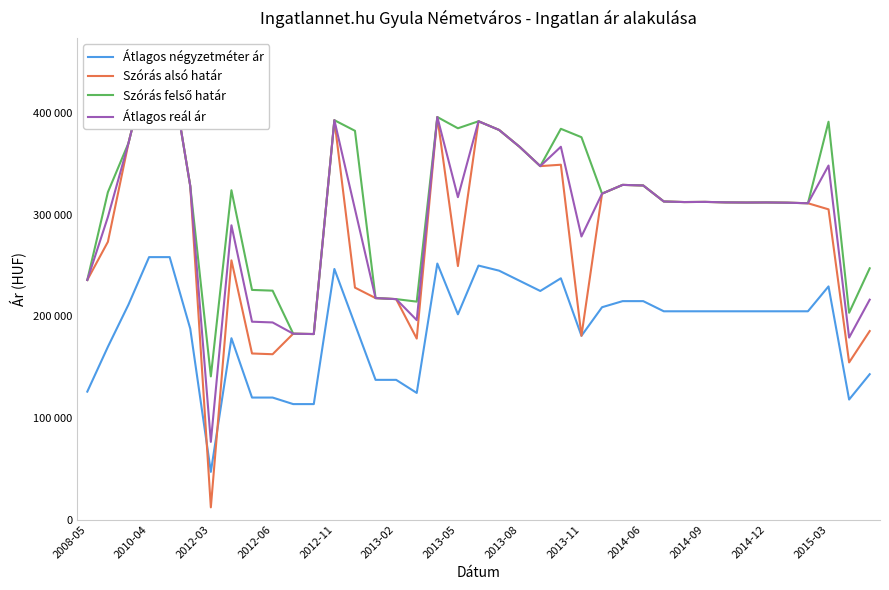

What is the sum of the Szórás felső határ values at 33 and 38?

559477